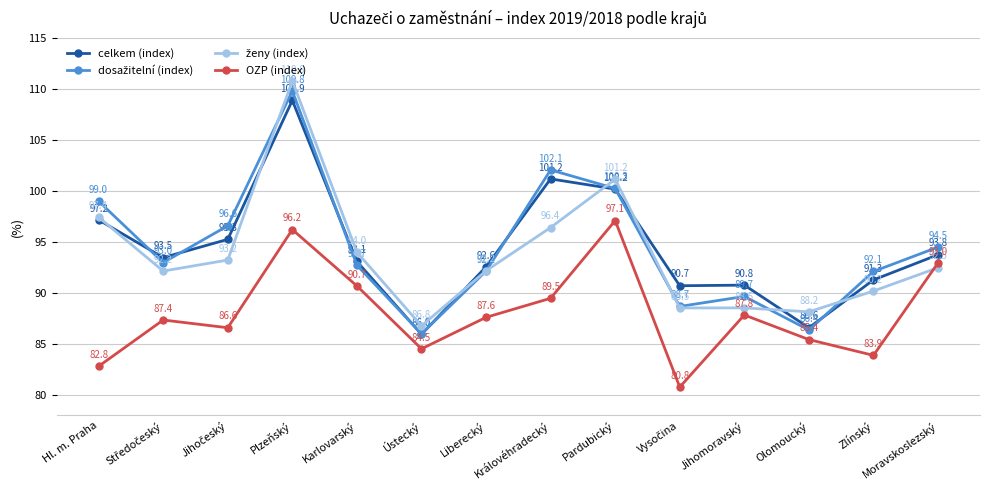

At which category is the sum across all series the highest?

Plzeňský